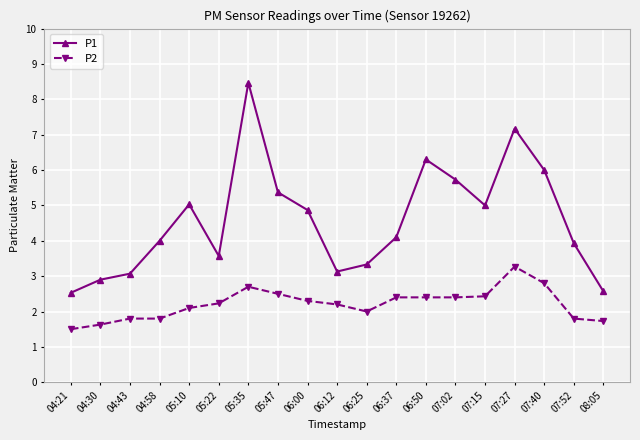

What is the sum of all P1 values?

87.1